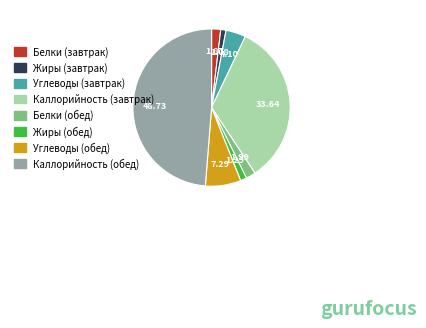

The Жиры (завтрак) slice represents 14% of the pie. True or false?

False